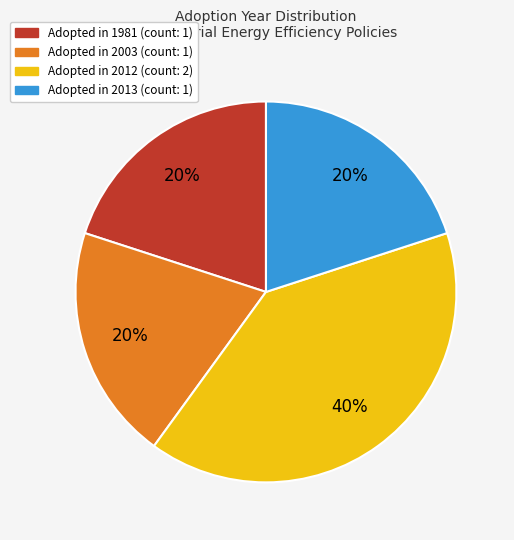

How many slices are in this pie chart?

4